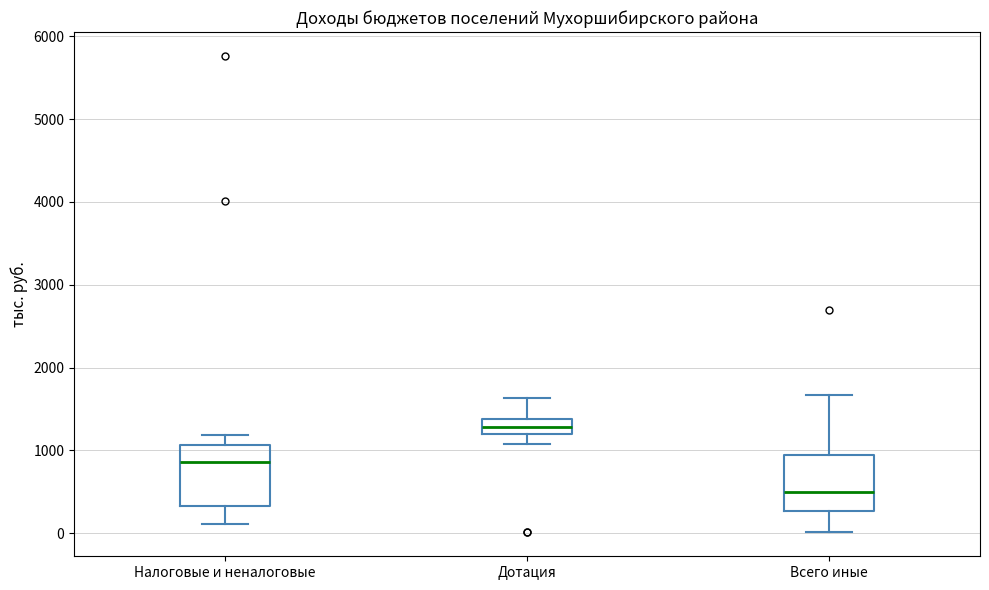

Reading left to right, read every box against the y-axis: the position of its median line, the range the box covers, and the ends of its whiskers. The values are not printed on the chart, so give them approximately, as read against the axis.

Налоговые и неналоговые: median 900, box 300 to 1100, whiskers 100 to 1200
Дотация: median 1300, box 1200 to 1400, whiskers 1100 to 1600
Всего иные: median 500, box 300 to 900, whiskers 0 to 1700